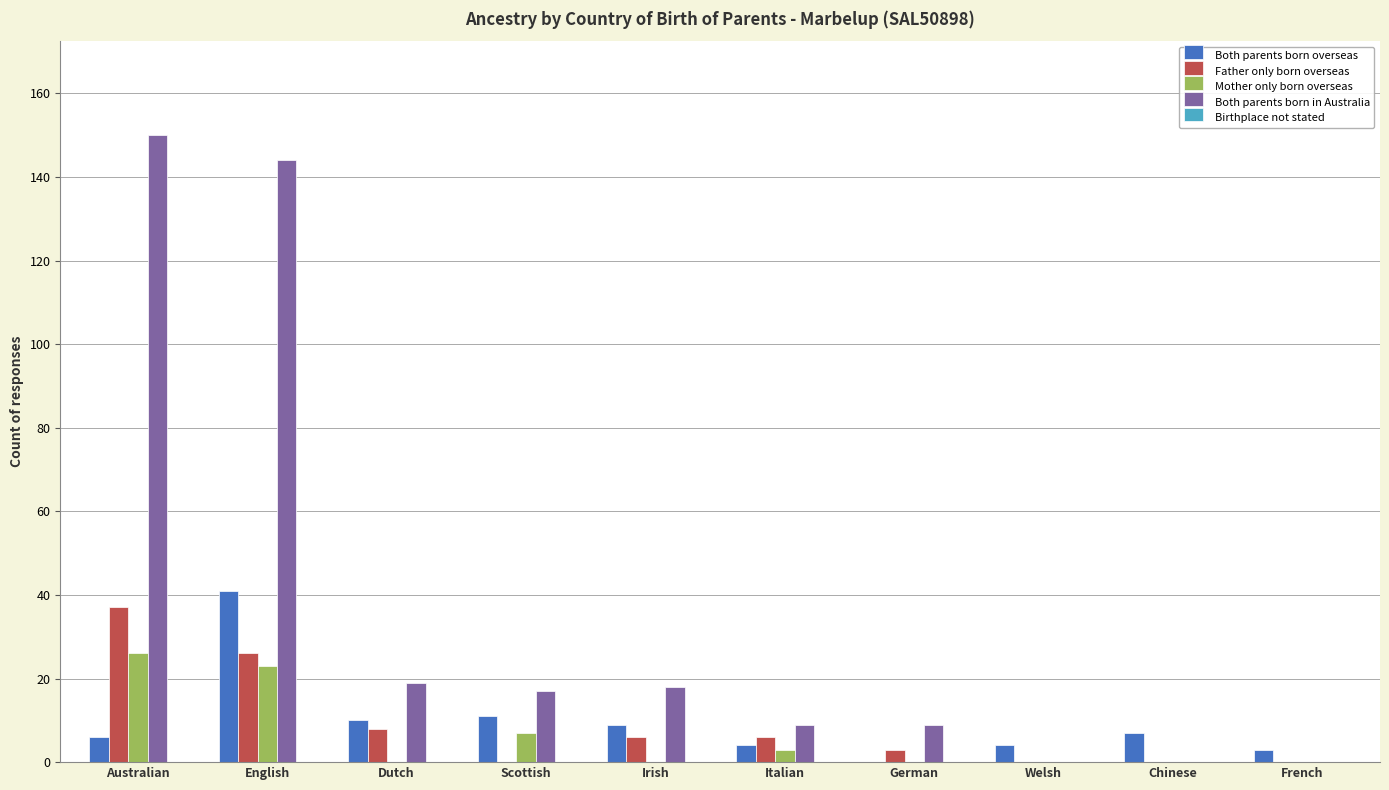

What is the maximum value shown in the chart?

150